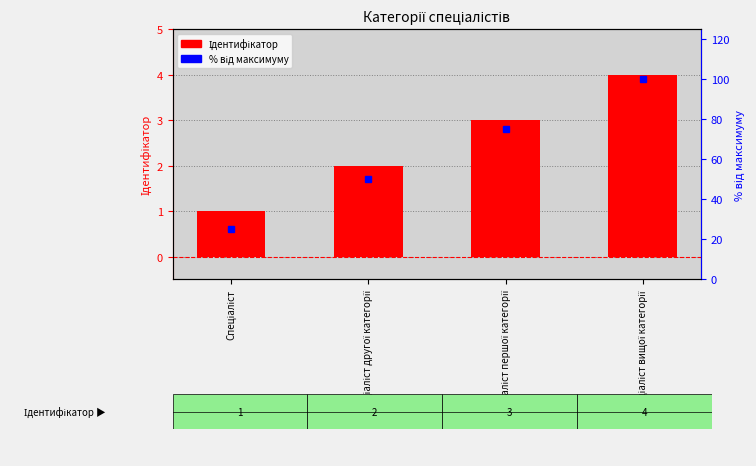

Are the bars horizontal?

No